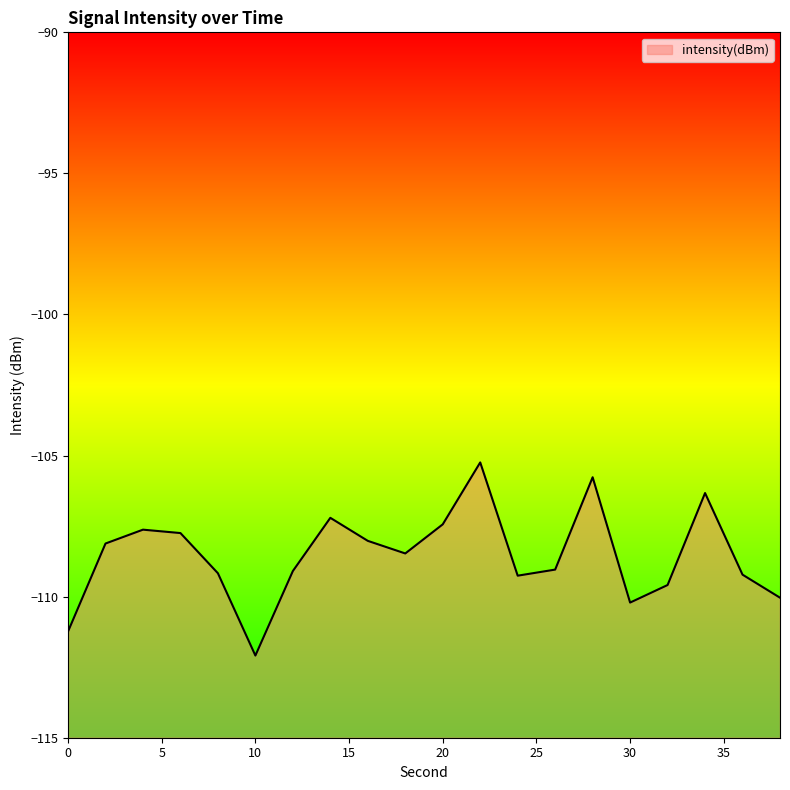

List the labels in order of value, smallest first.

10, 0, 30, 38, 32, 24, 36, 8, 12, 26, 18, 2, 16, 6, 4, 20, 14, 34, 28, 22